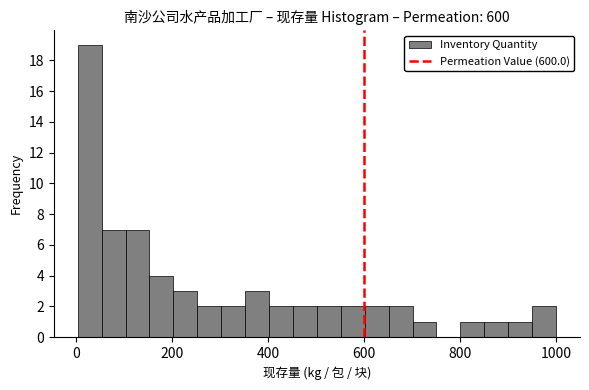

Read against the x-axis, roughly where is the centre of the tallest bar?

20